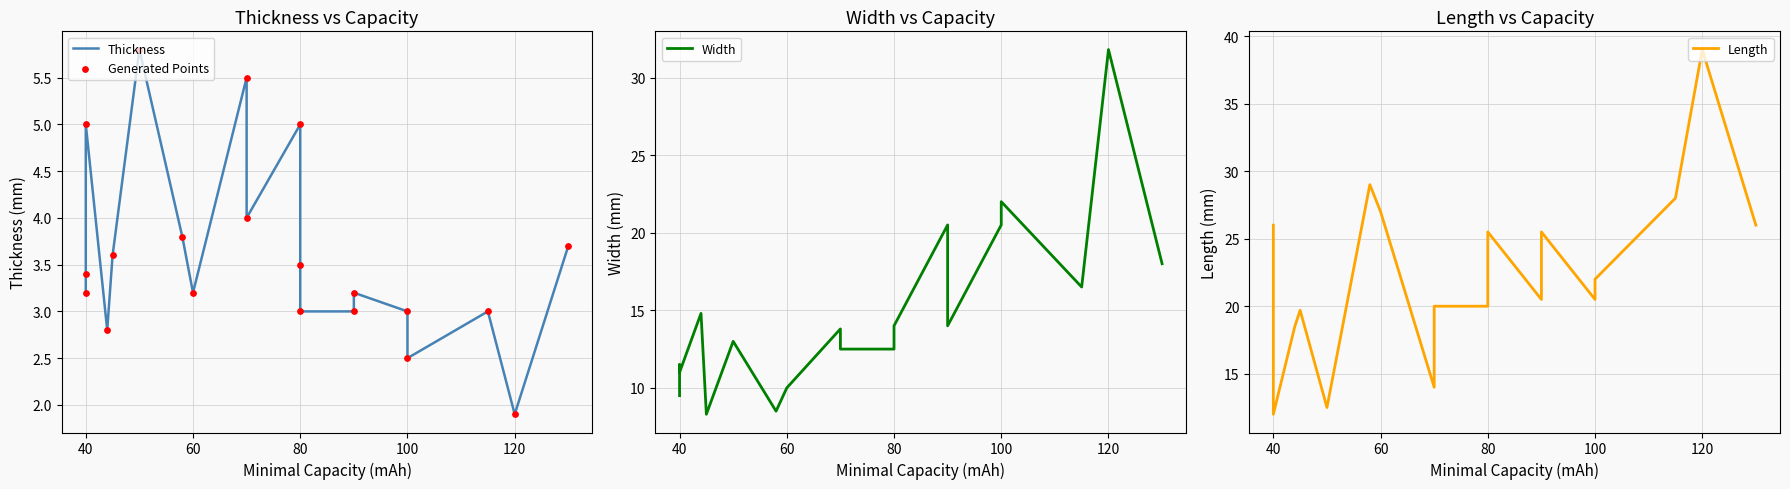

At how many categories does at least one series exceed 18?

16